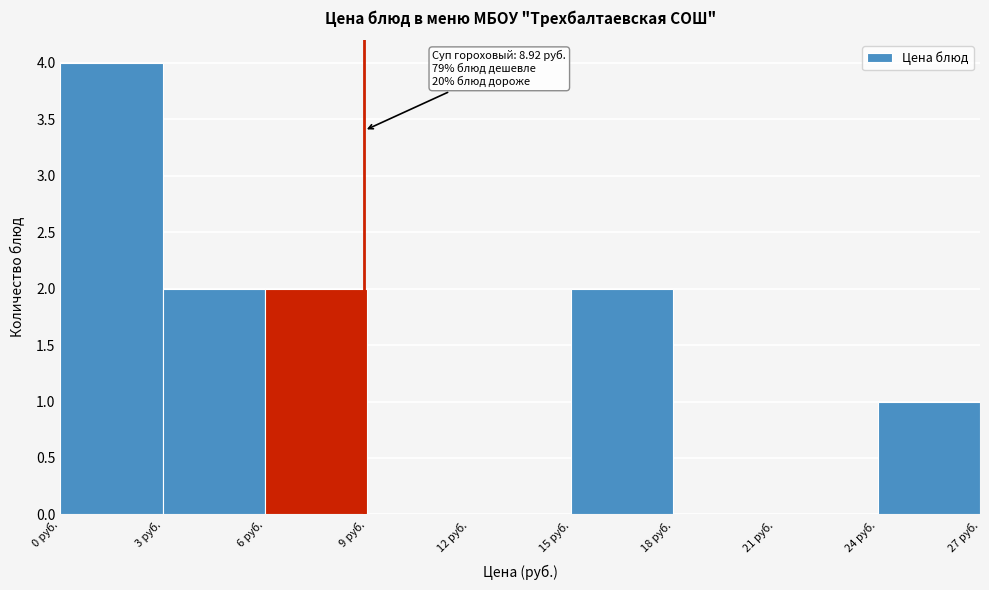

Which range on the x-axis has the tallest bar?

0 to 3